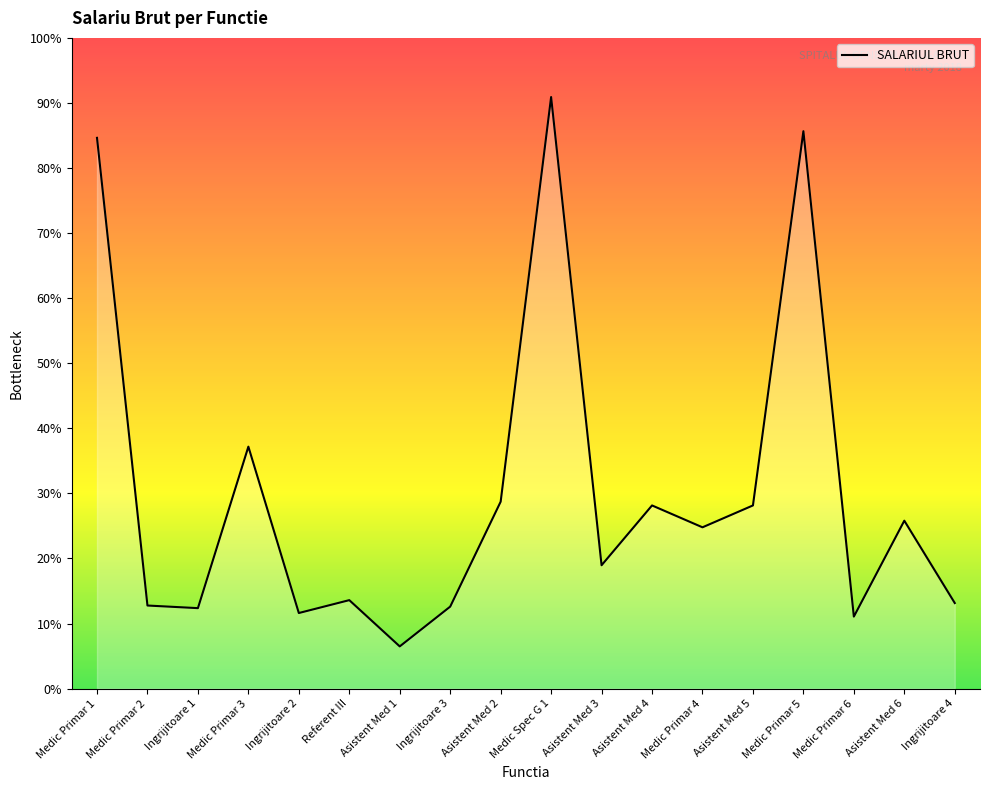

Does the chart have visible grid lines?

No